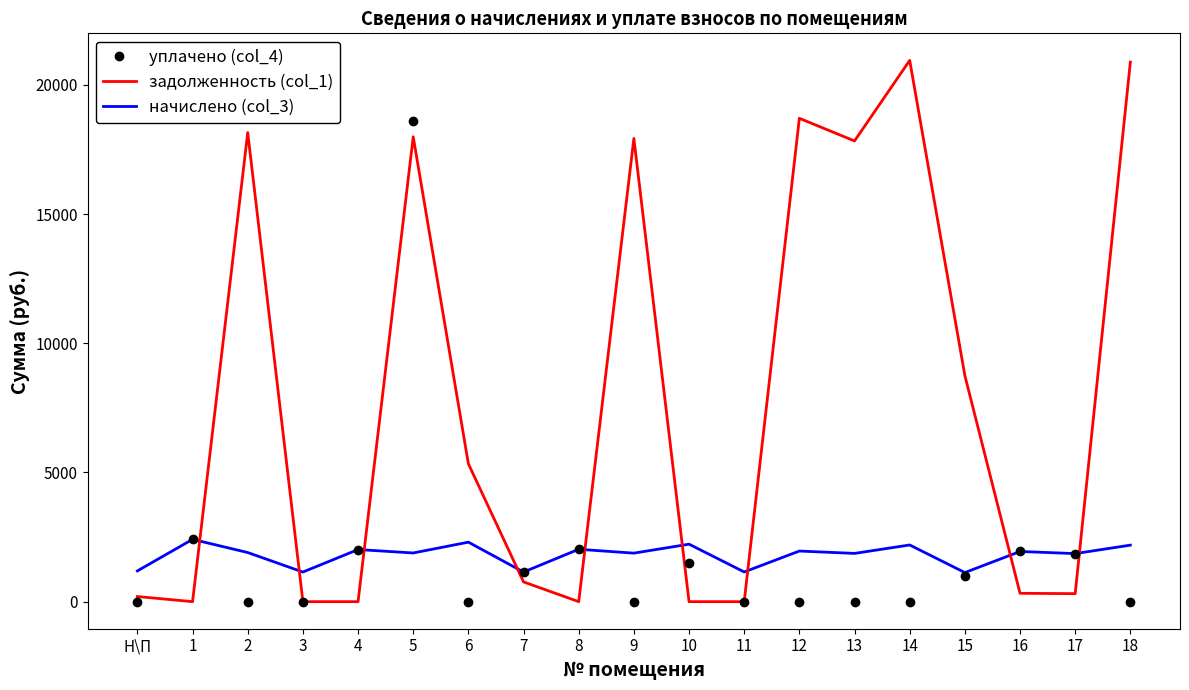

At which category does начислено (col_3) reach its first local peak?

1